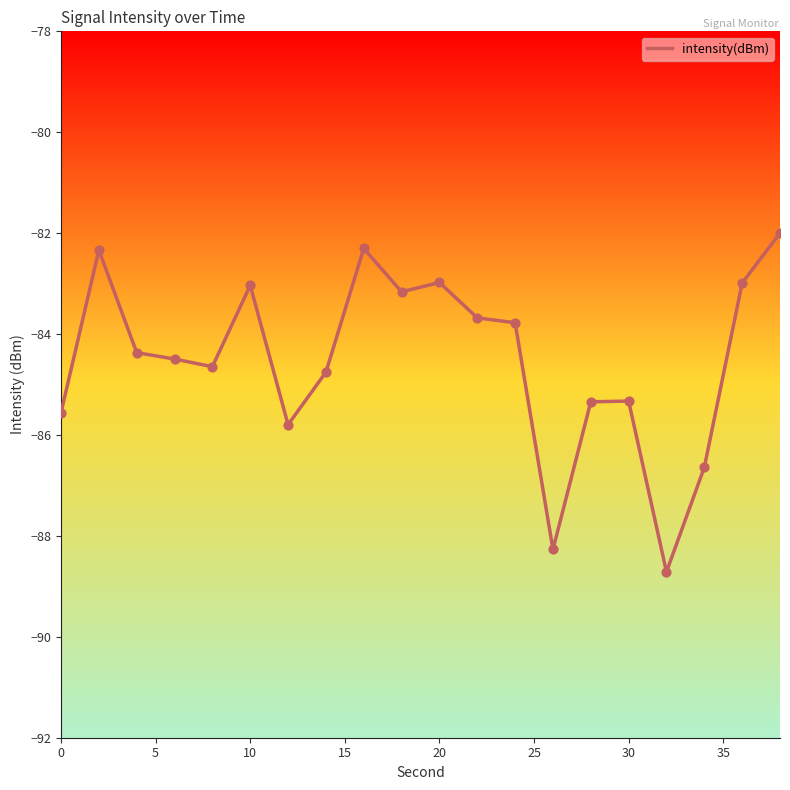

What is the smallest value displayed?

-88.7